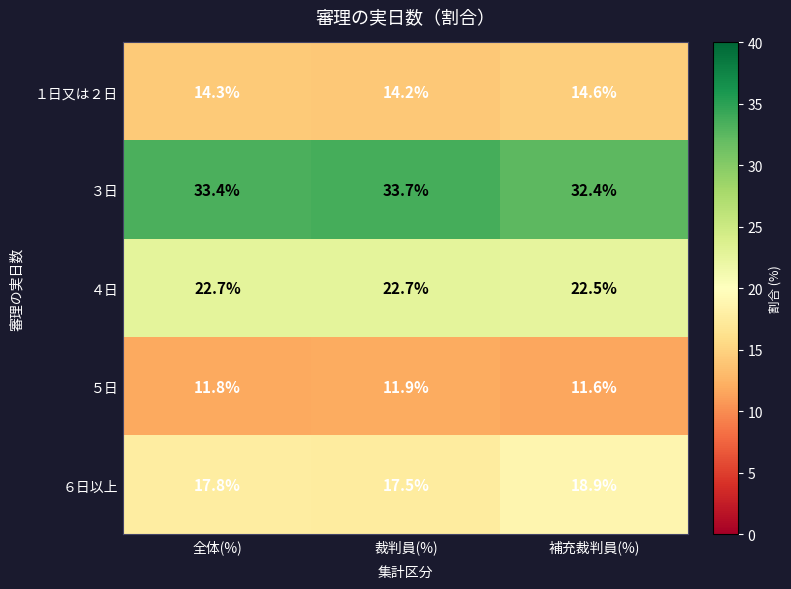

Reading right to left, transcribe all the data shown in this chart.

１日又は２日: 14.6	14.2	14.3
３日: 32.4	33.7	33.4
４日: 22.5	22.7	22.7
５日: 11.6	11.9	11.8
６日以上: 18.9	17.5	17.8